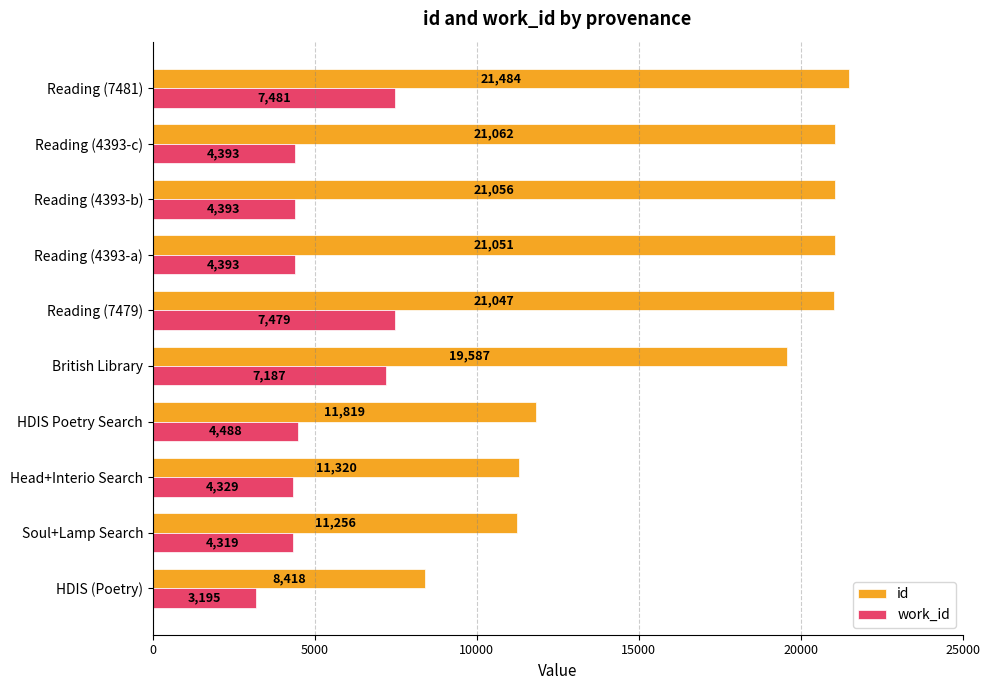

What is the difference between the highest and lowest values at HDIS (Poetry)?

5223